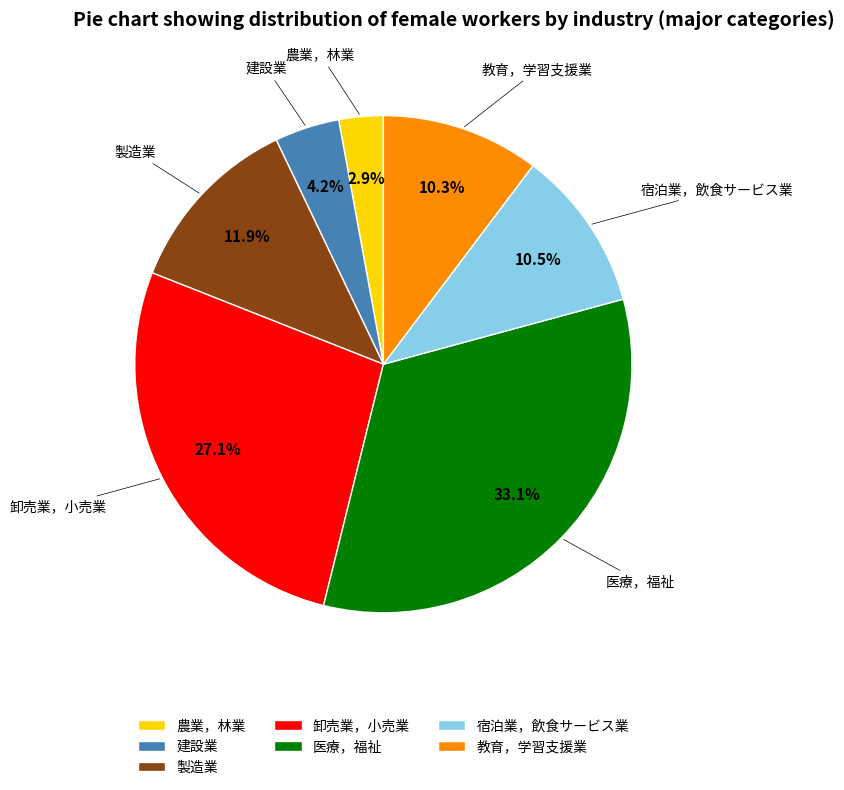

Approximately how many times larger is the value at 教育，学習支援業 compared to 卸売業，小売業?

0.4